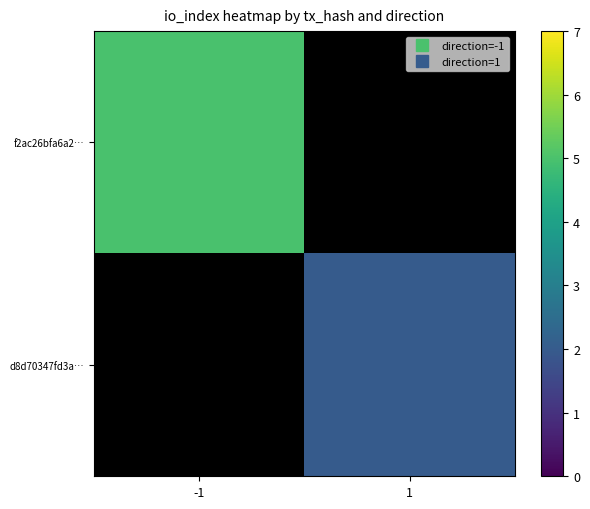

What is the lowest value of the f2ac26bfa6a2… series?

5.0